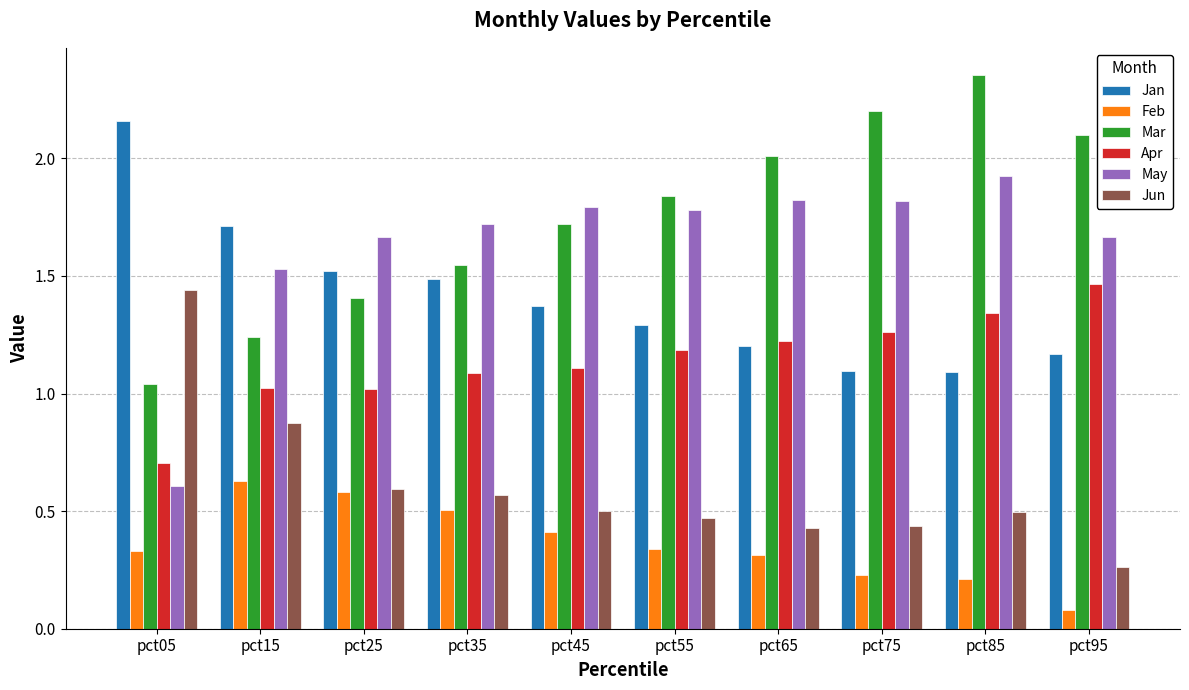

Between pct35 and pct45, which series saw the biggest shift?

Mar